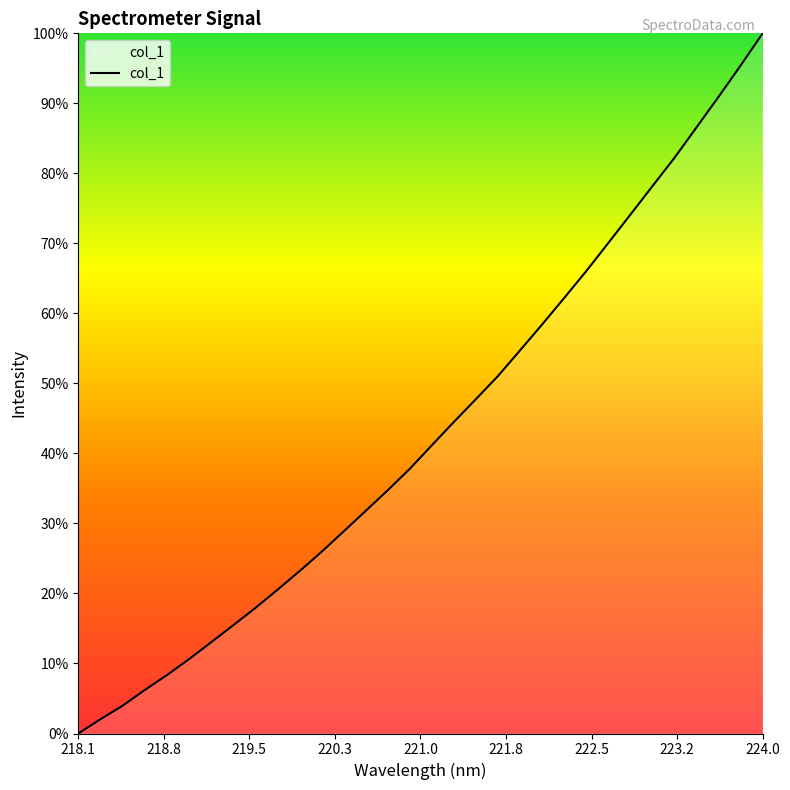

Does the chart have visible grid lines?

No